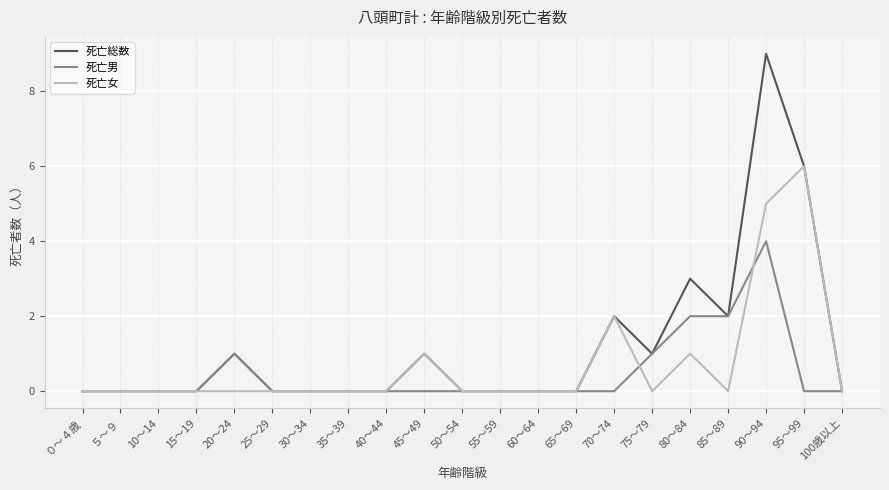

What position from the left is 10～14?

3